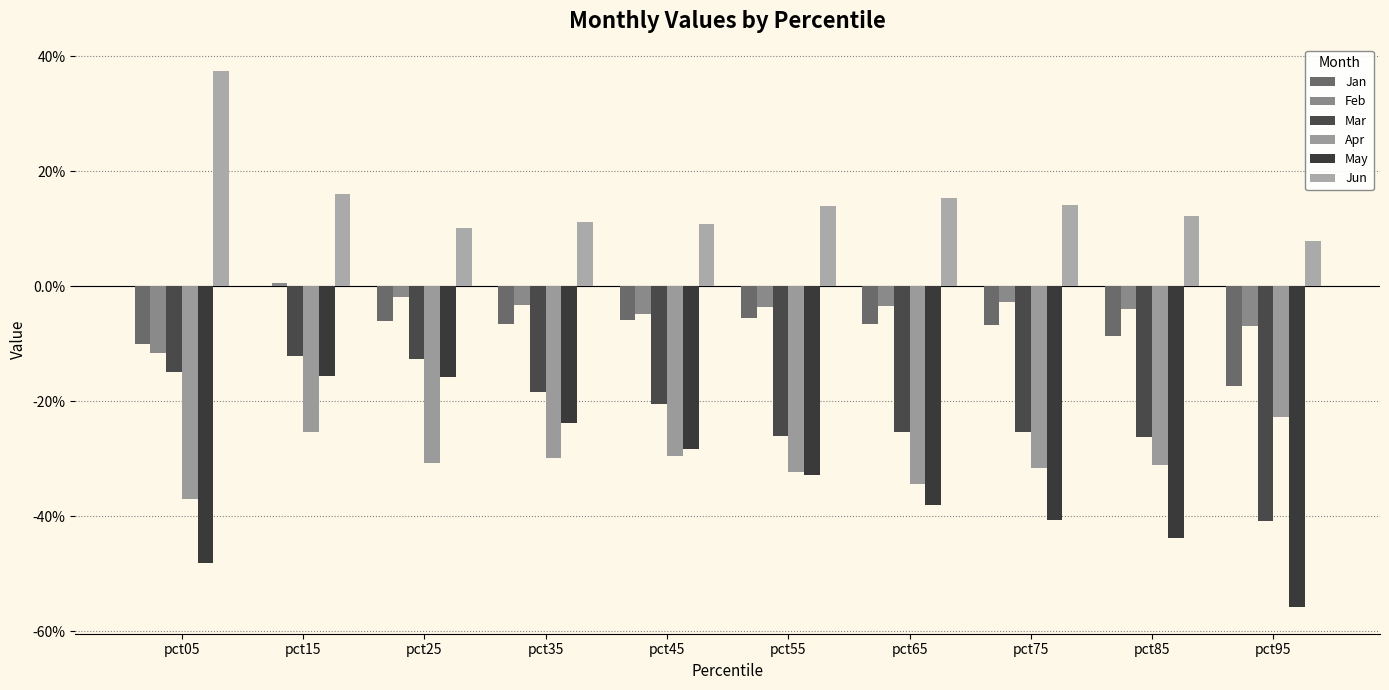

Does the chart contain stacked bars?

No